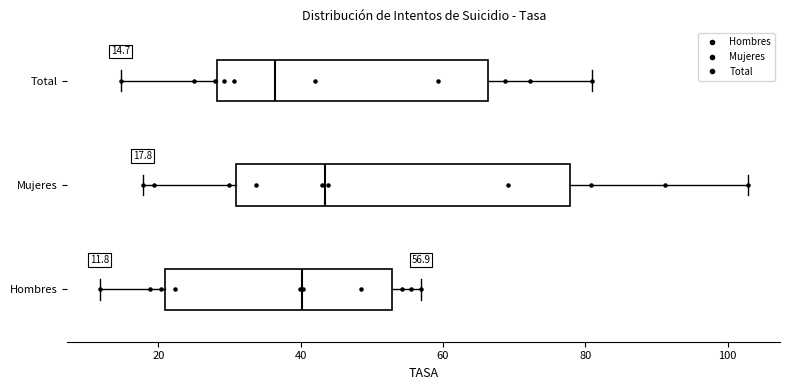

Comparing the boxes themselves (not the whiskers), which one is the widest?

Mujeres